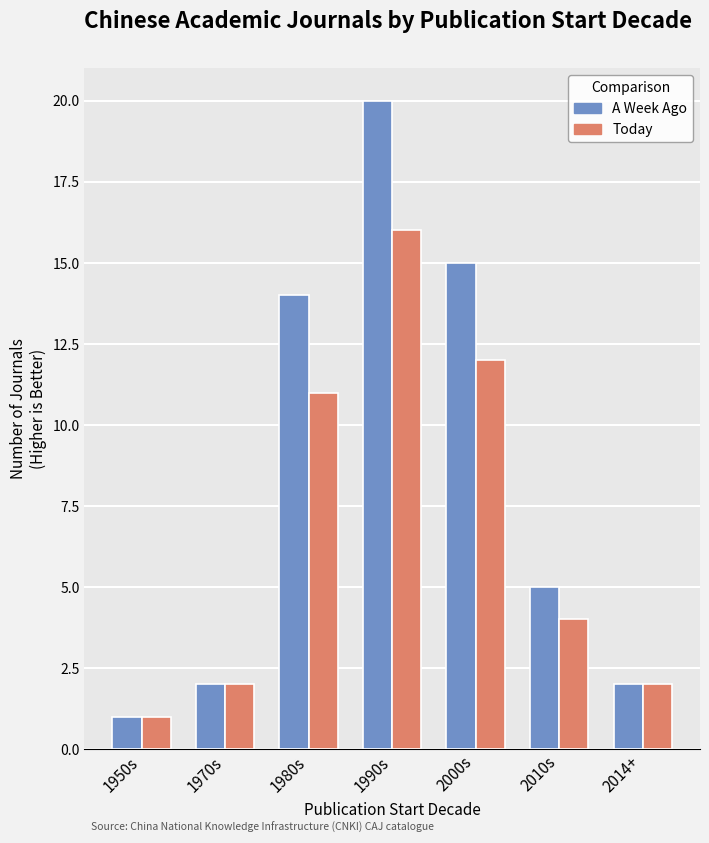

What is the minimum value shown in the chart?

1